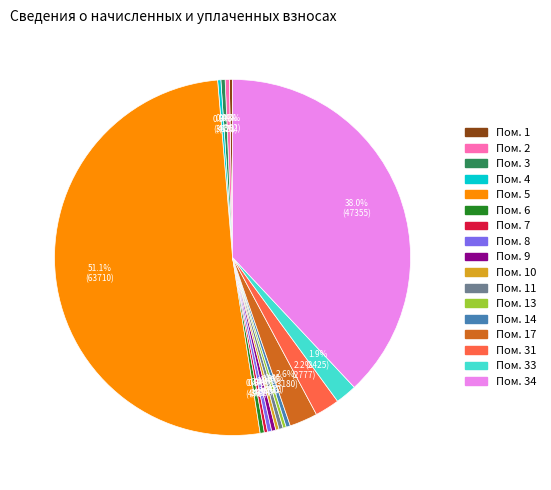

Which slice represents more than half of the pie?

Пом. 5